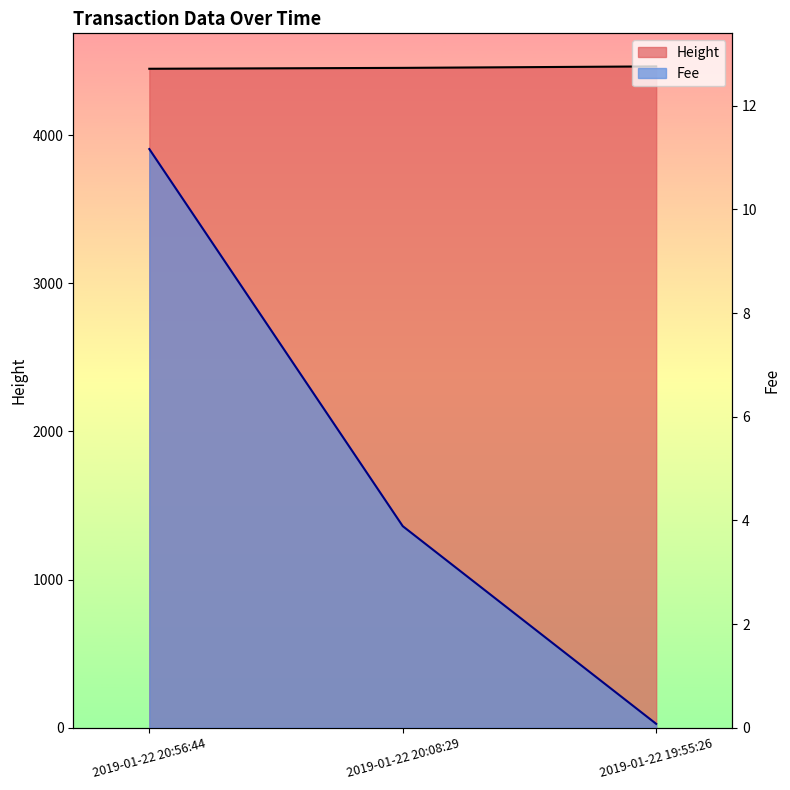

How many lines are shown in the chart?

2